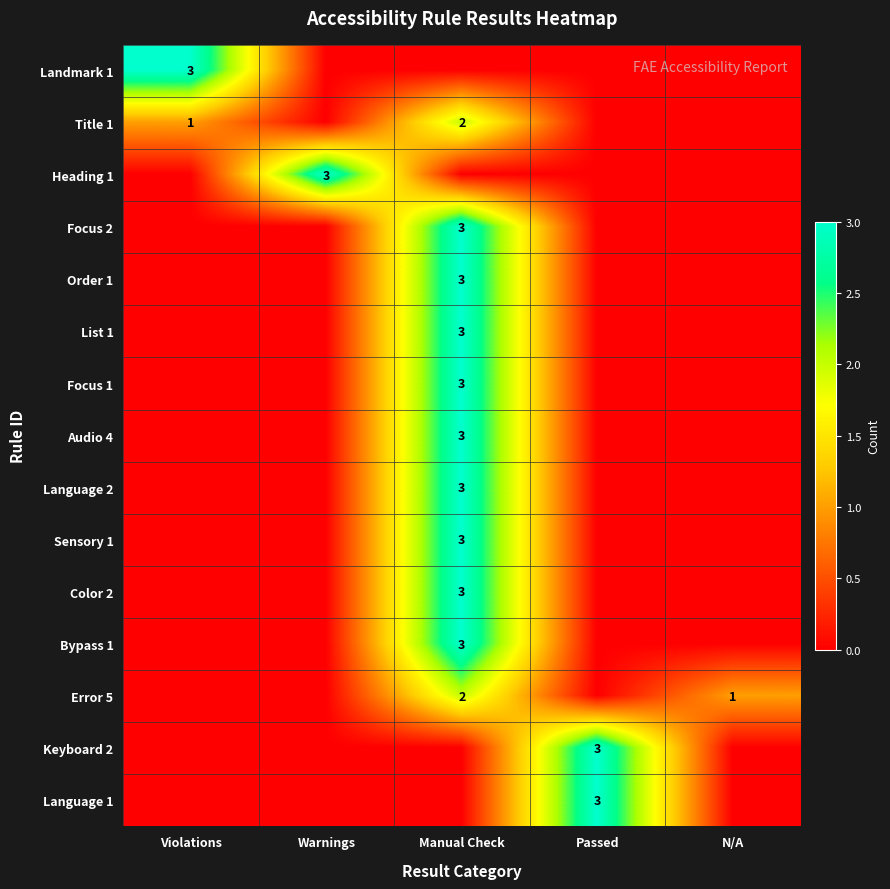

True or false: Error 5 has a value of 3 at Manual Check.

False